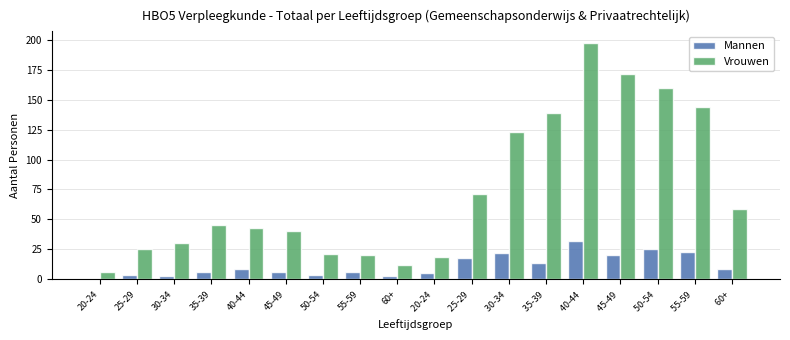

Which series changed the most between 40-44  and 50-54 ?

Vrouwen